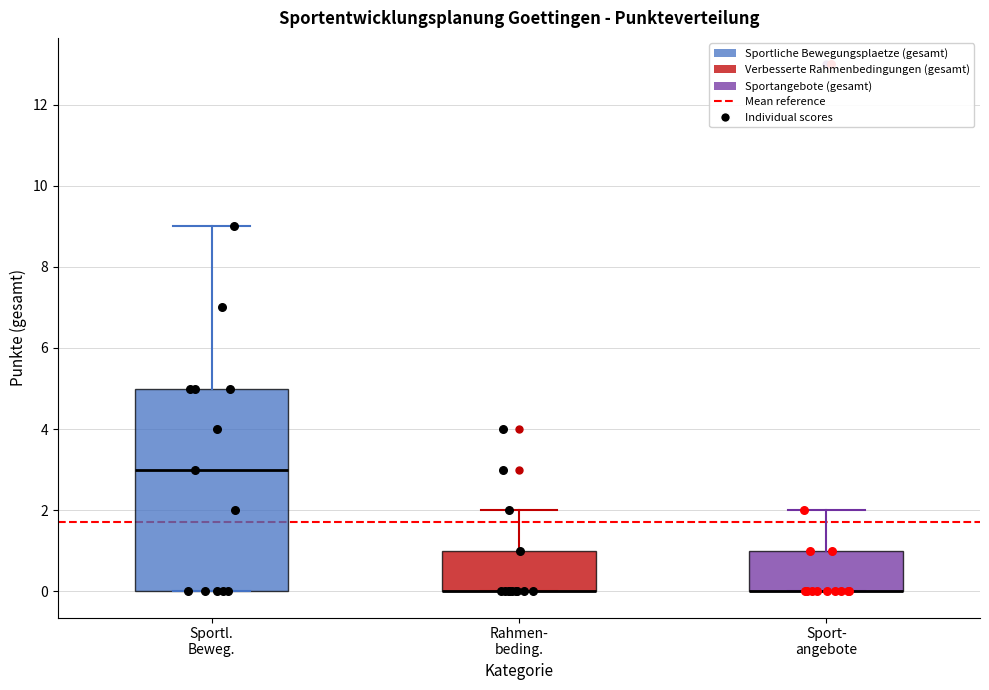

Reading left to right, read every box against the y-axis: the position of its median line, the range the box covers, and the ends of its whiskers. The values are not printed on the chart, so give them approximately, as read against the axis.

Sportl. Beweg.: median 3, box 0 to 5, whiskers 0 to 9
Rahmen- beding.: median 0 (drawn on the box's lower edge), box 0 to 1, whiskers 0 to 2
Sport- angebote: median 0 (drawn on the box's lower edge), box 0 to 1, whiskers 0 to 2